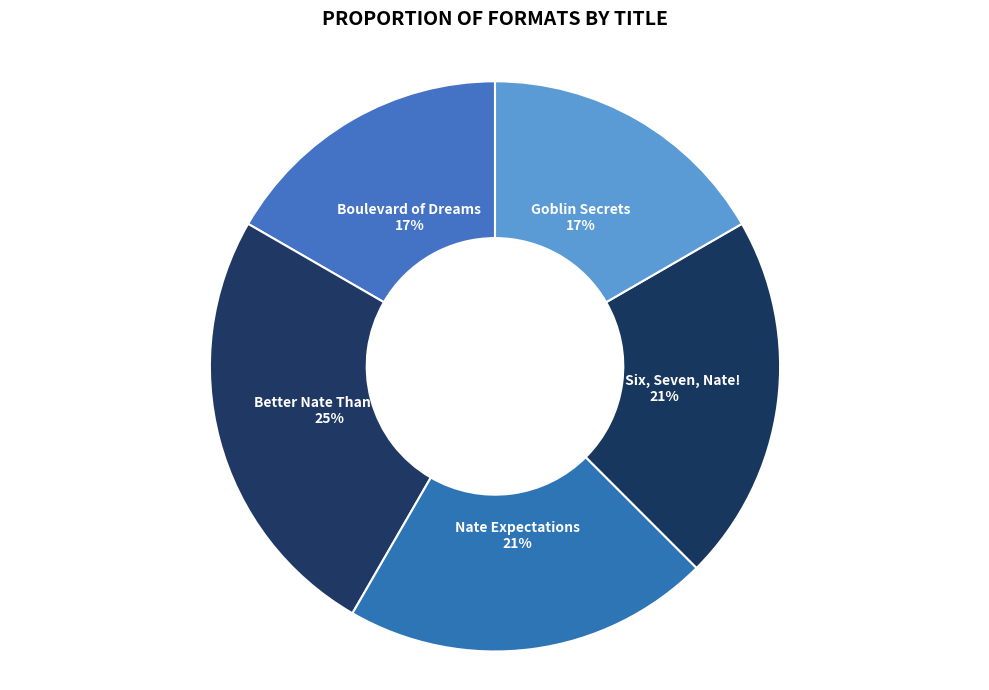

To the nearest percent, what percentage of the pie is Better Nate Than Ever?

25%